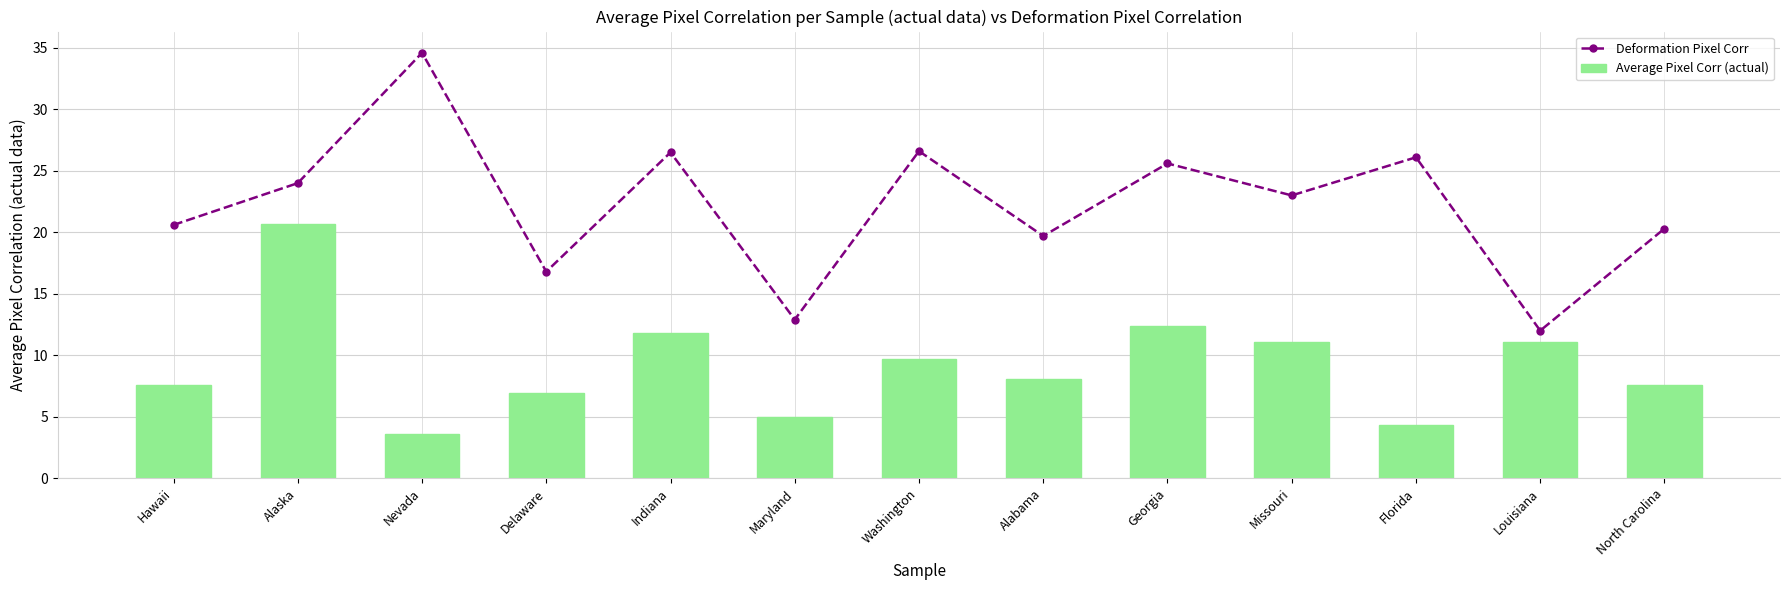

How many groups of bars are there?

13